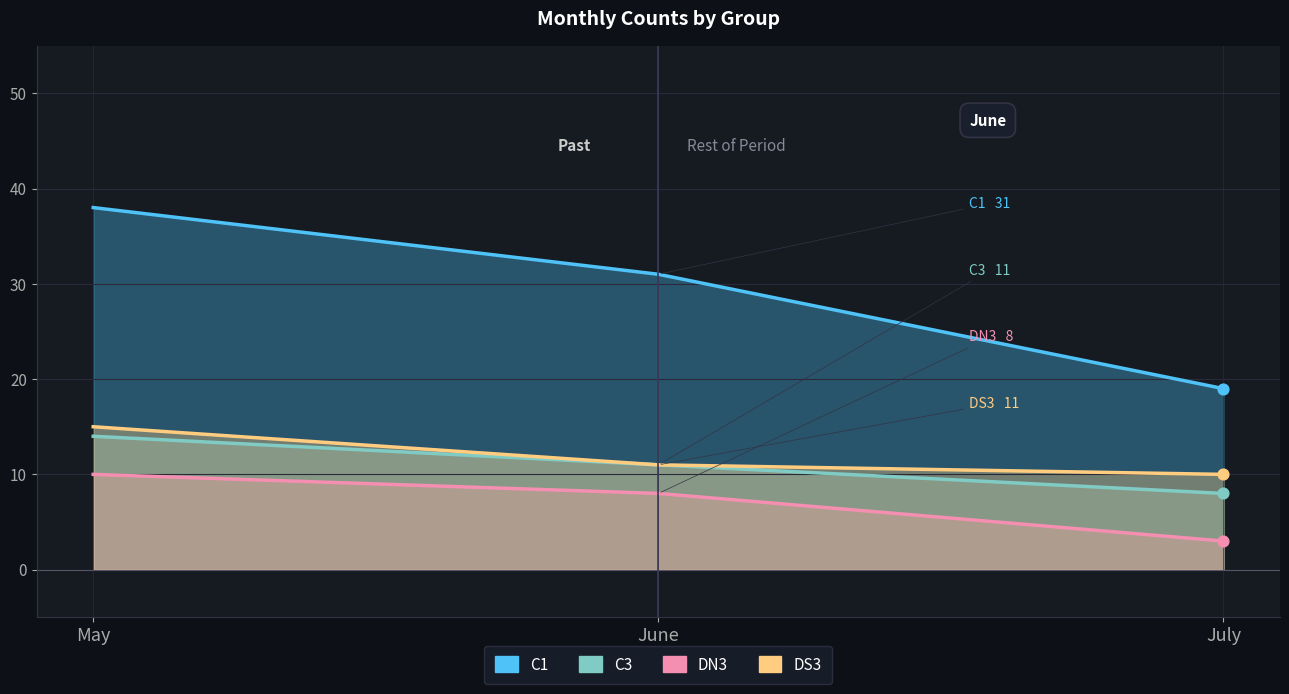

Is the value of DN3 at July greater than the value of C3 at June?

No